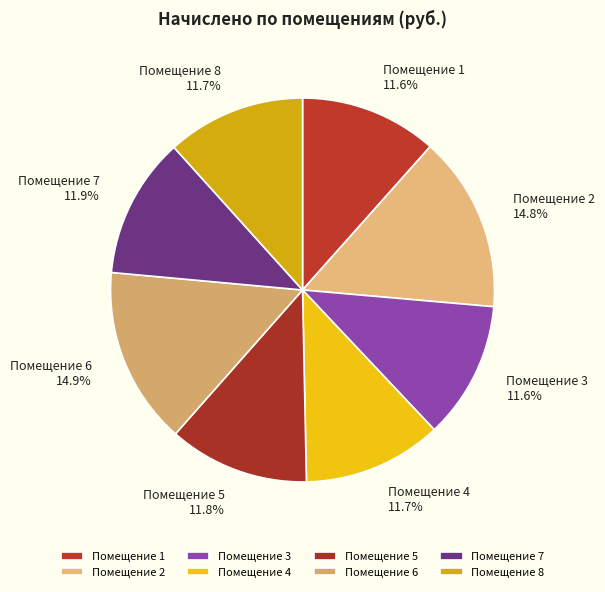

Combined, do Помещение 1 and Помещение 2 account for over 50%?

No